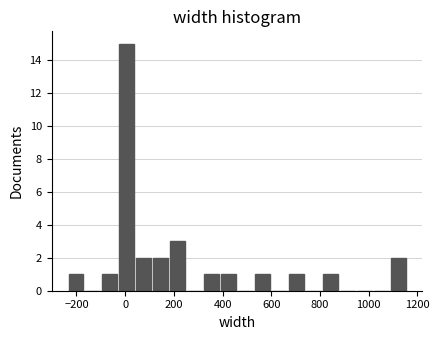

Around what value on the x-axis is the tallest bar? Give the approximate position of its centre, as read against the axis.

0